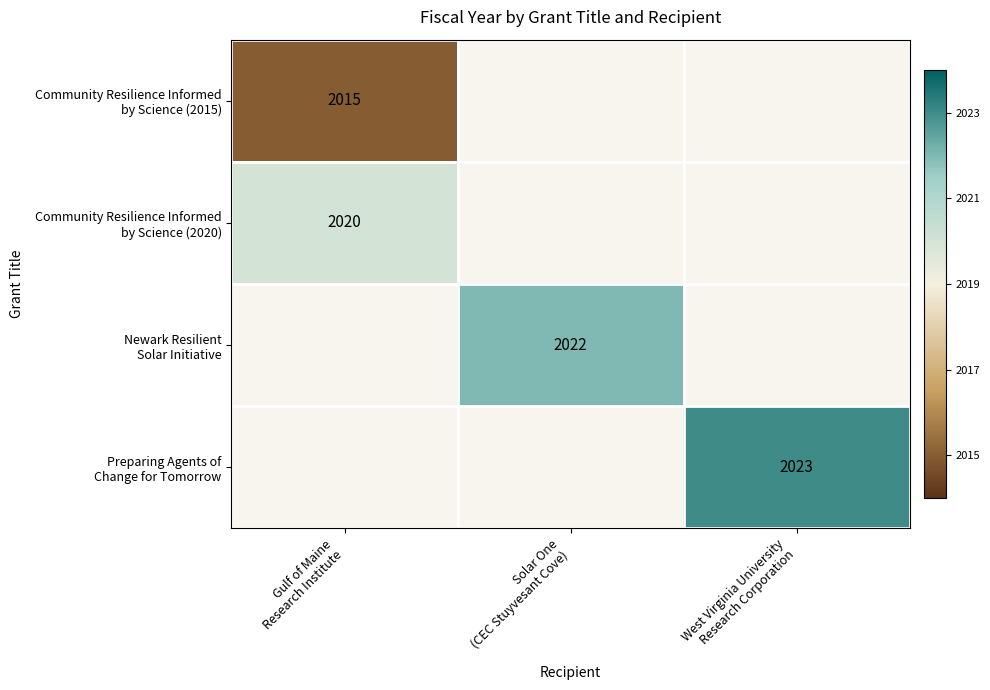

At which label does Community Resilience Informed by Science (2015) reach its peak?

Gulf of Maine Research Institute